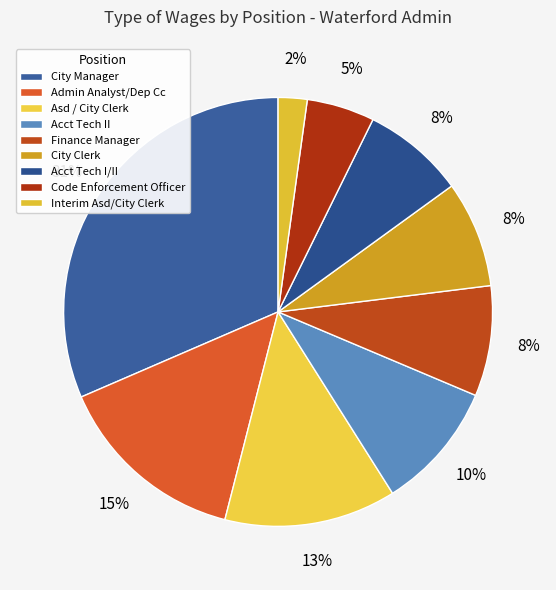

True or false: Asd / City Clerk accounts for 13% of the total.

True